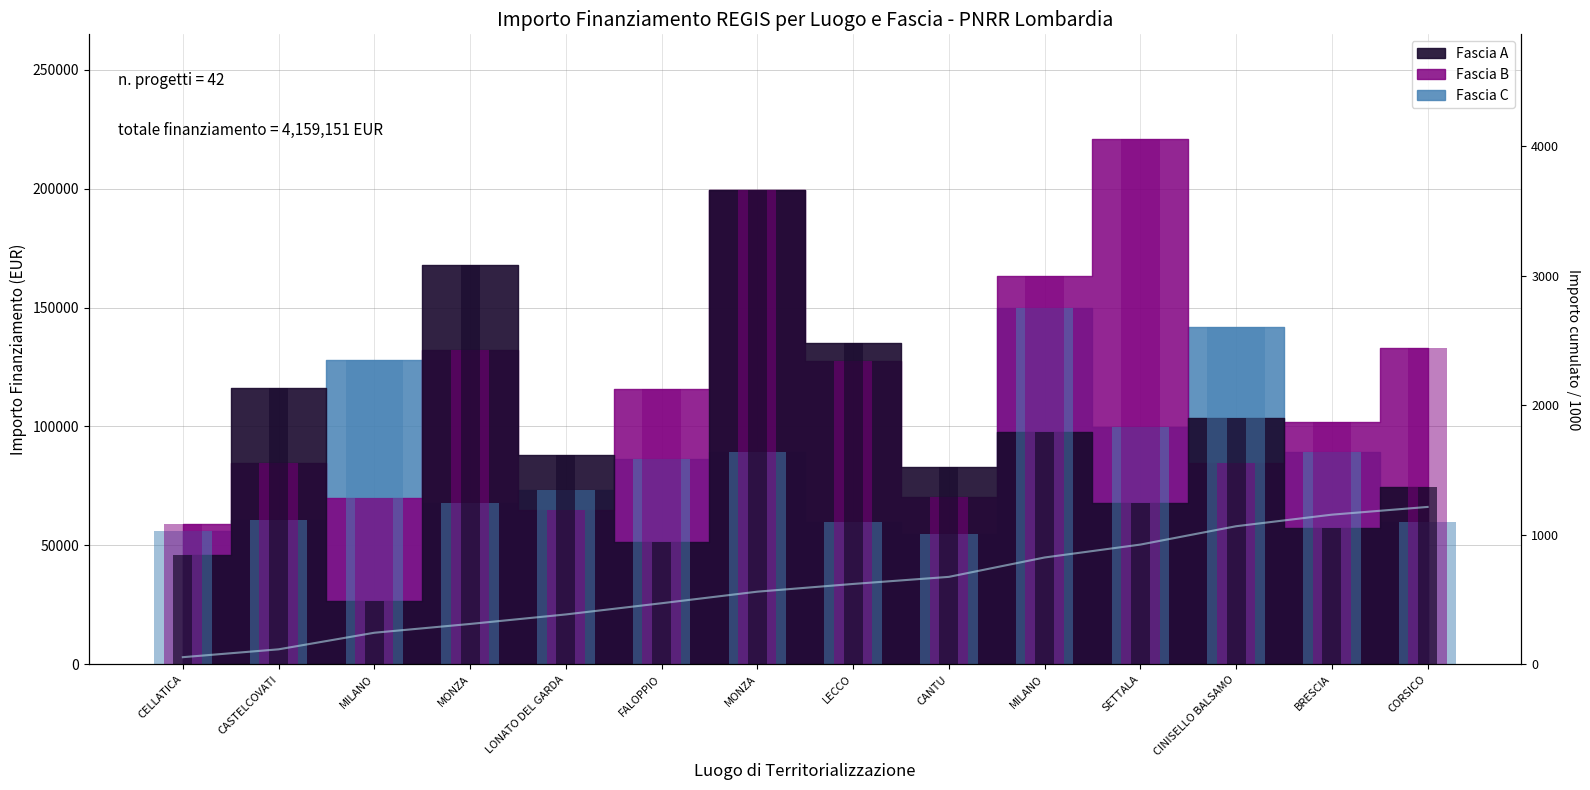

Reading left to right, list all the values displayed in this chart.

Fascia A: 46044.5	116324.6	26730.0	167724.8	88213.8	51620.1	199567.7	135157.2	82798.6	97694.9	68057.8	103619.9	57160.7	74486.0
Fascia B: 59229.0	84538.8	70120.9	132279.7	64886.6	115789.8	199303.9	127674.8	70397.4	163198.8	220663.0	84744.5	102092.5	132781.0
Fascia C: 56181.6	60687.8	128032.6	67843.7	73496.1	86448.2	89266.3	59681.5	54682.1	149604.4	99582.8	141794.5	89266.3	59681.5